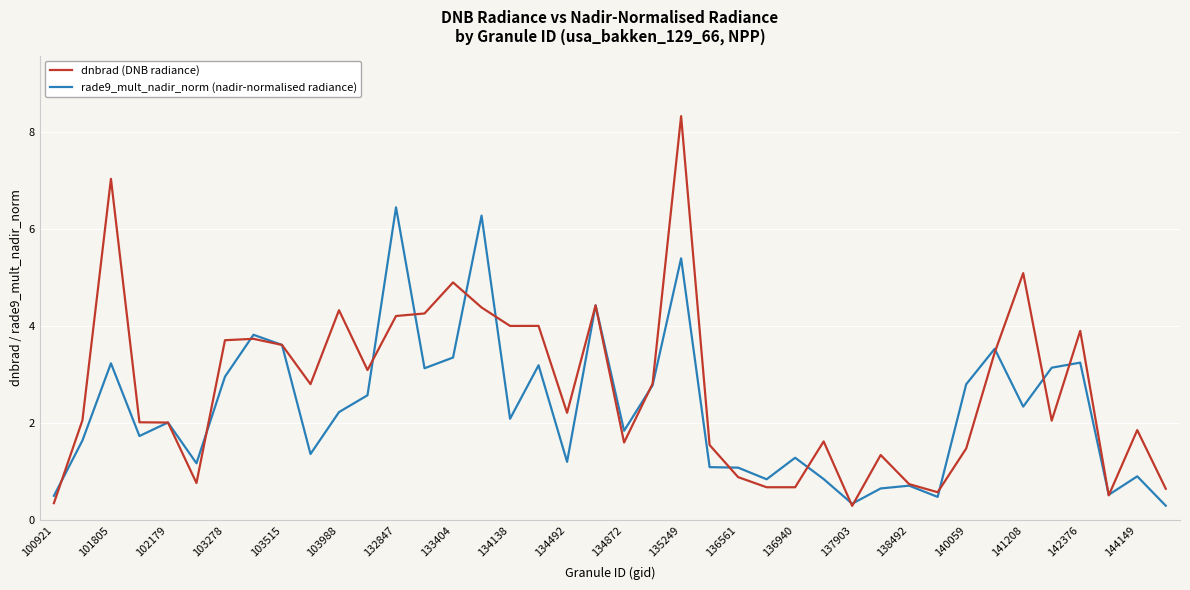

Which series has the largest total across all categories?

dnbrad (DNB radiance)